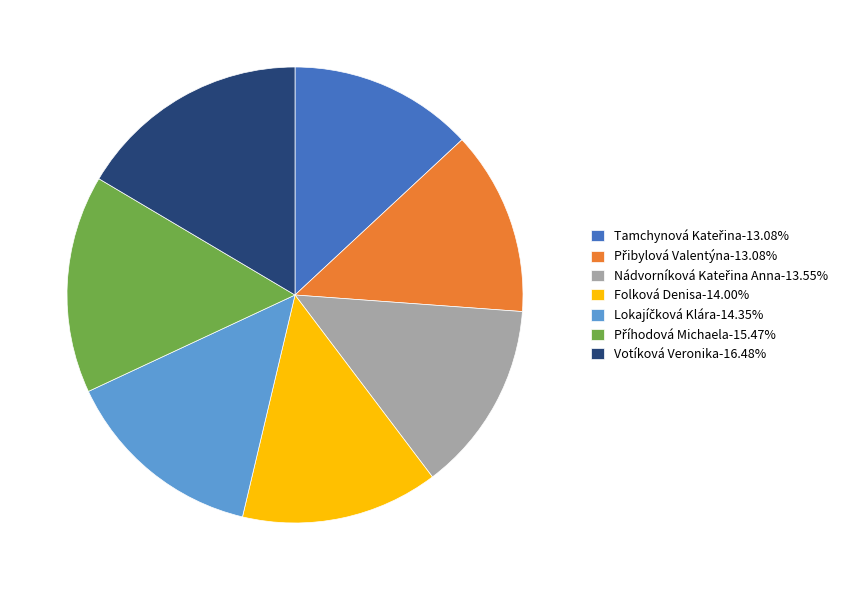

Does any single category account for the majority?

No